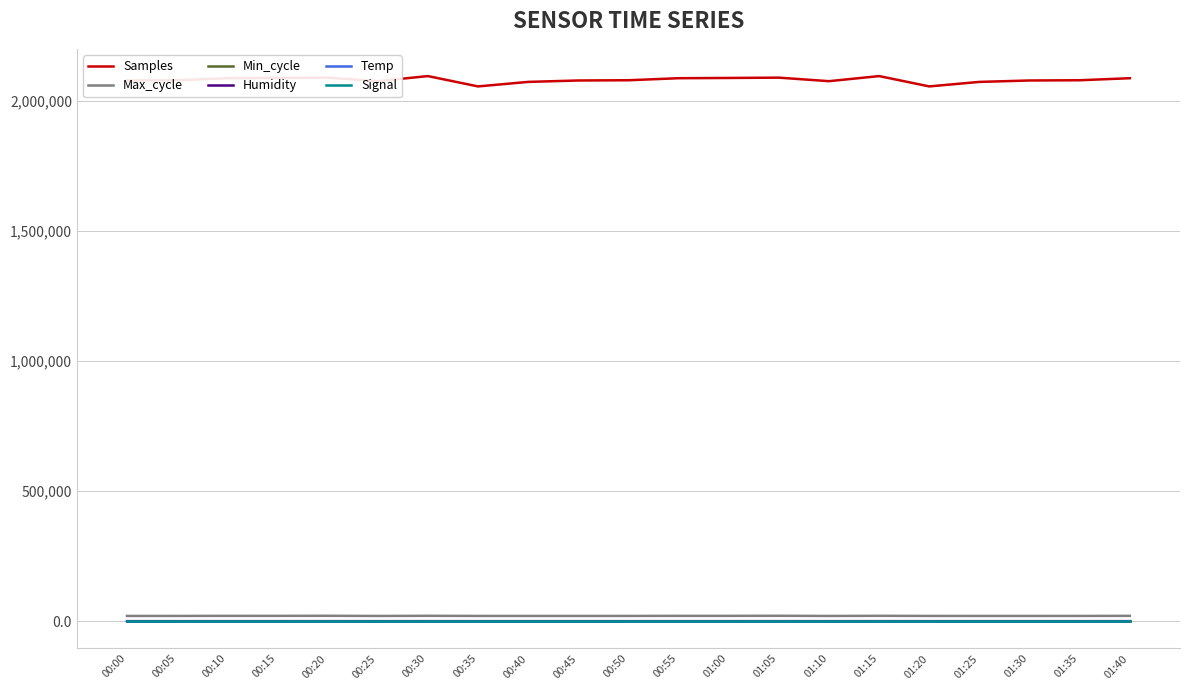

Which series has the widest spread of values?

Samples